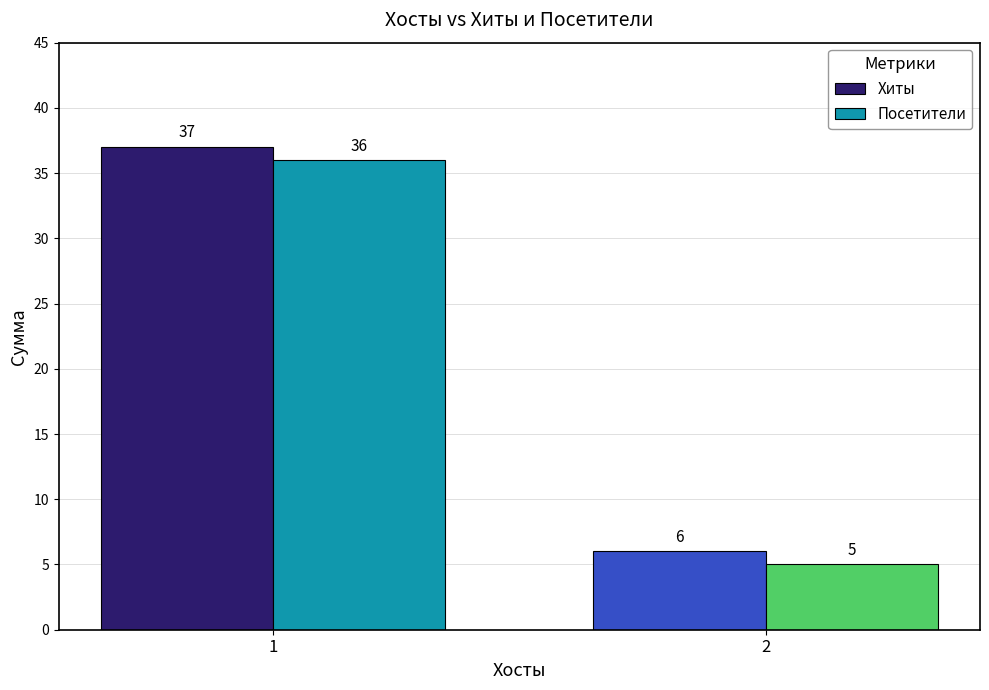

Count the Посетители values in the range 5 to 36.

2